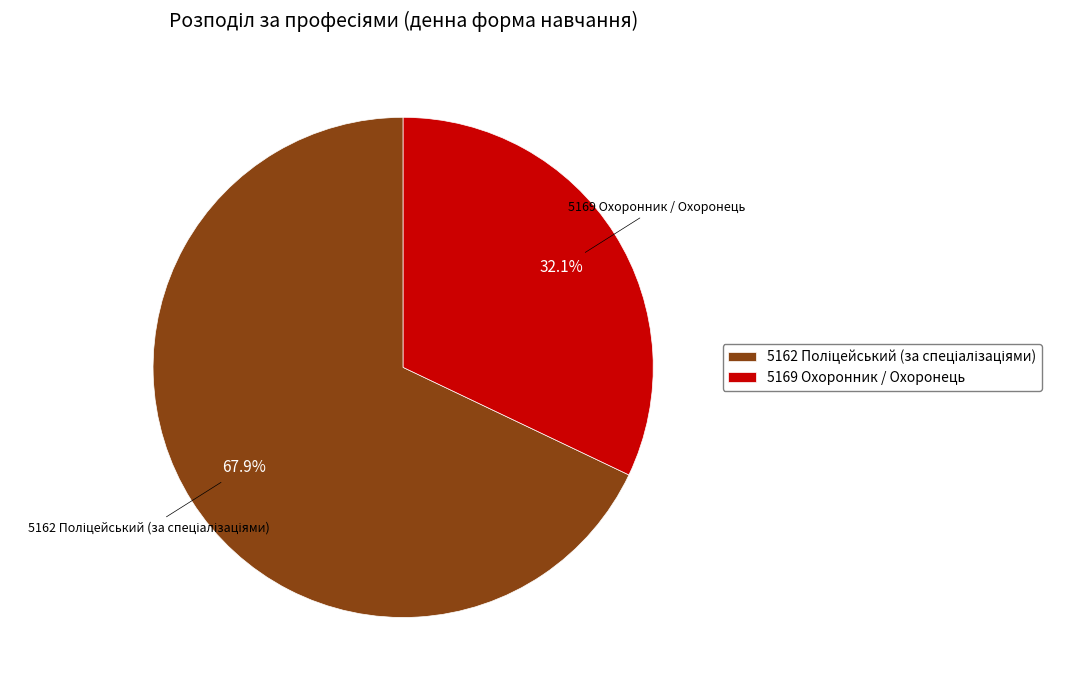

Is there a majority slice in this chart?

Yes